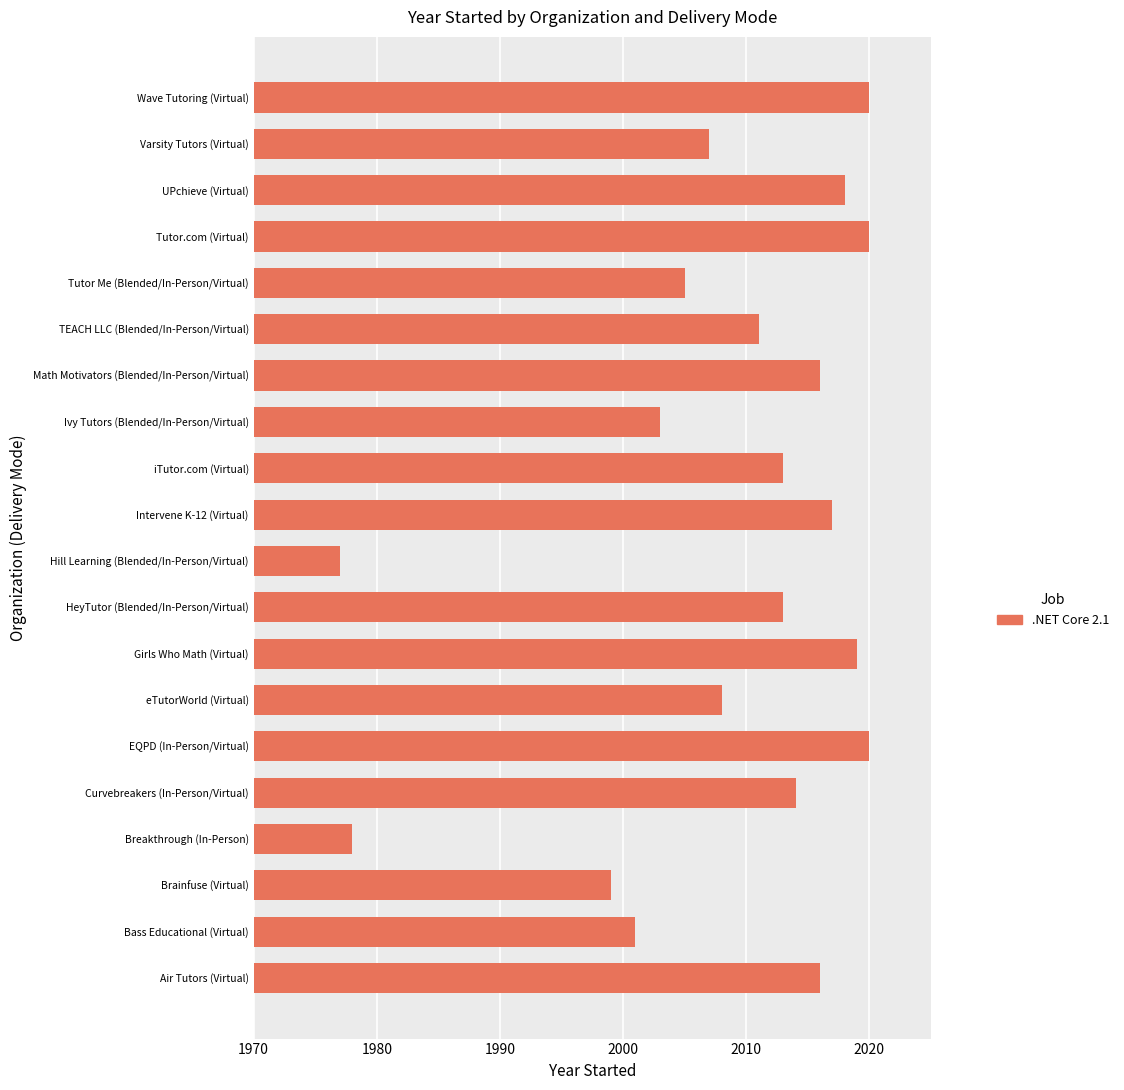

The chart shows a value of 2016 at Air Tutors (Virtual). True or false?

True